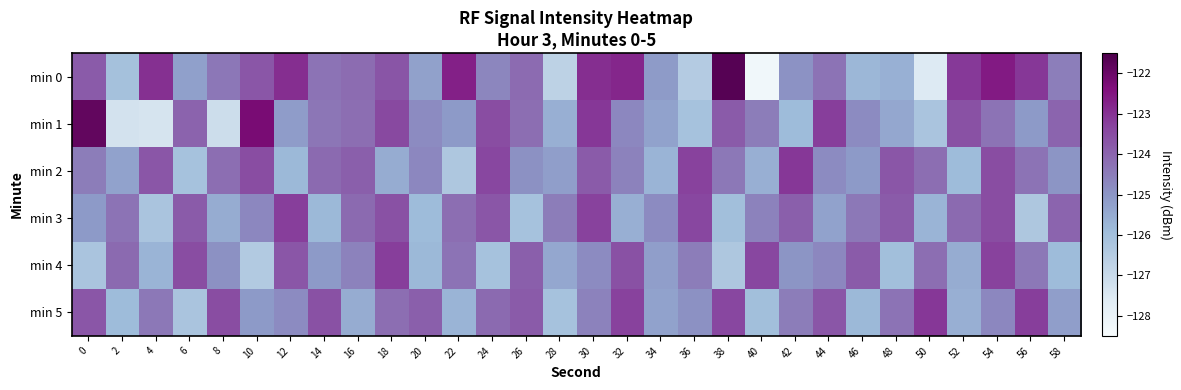

Rank the series at 22 from lowest to highest value.

min 2, min 5, min 1, min 4, min 3, min 0